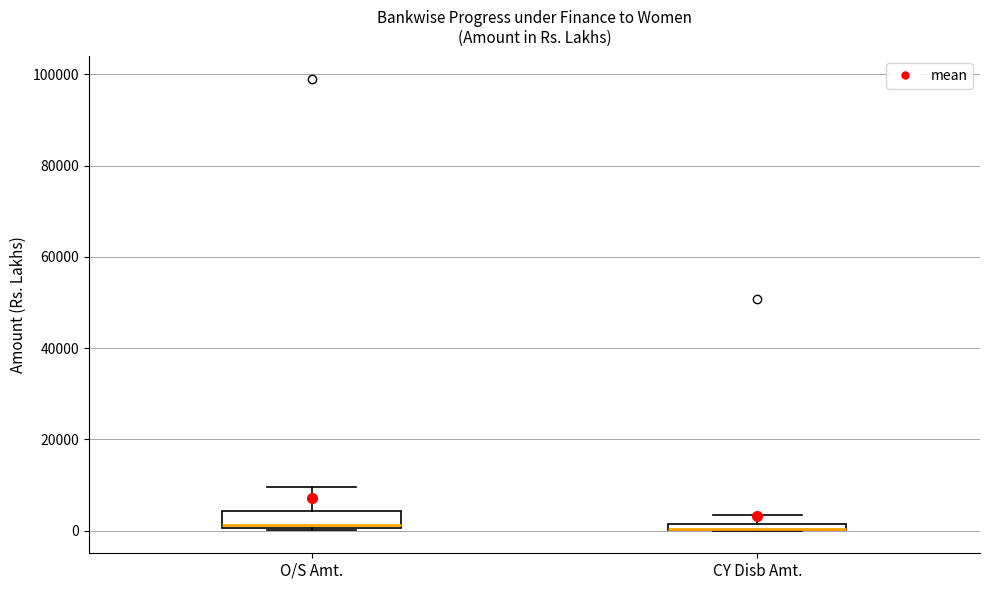

Comparing the boxes themselves (not the whiskers), which one is the tallest?

O/S Amt.